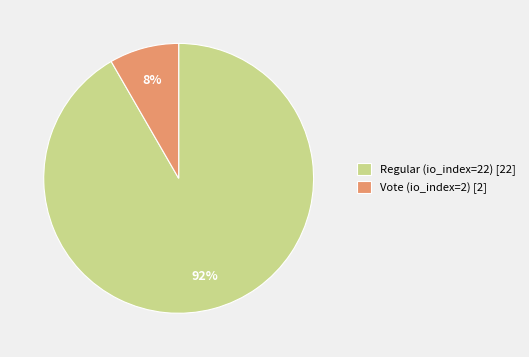

Rank the categories by value from highest to lowest.

Regular (io_index=22), Vote (io_index=2)